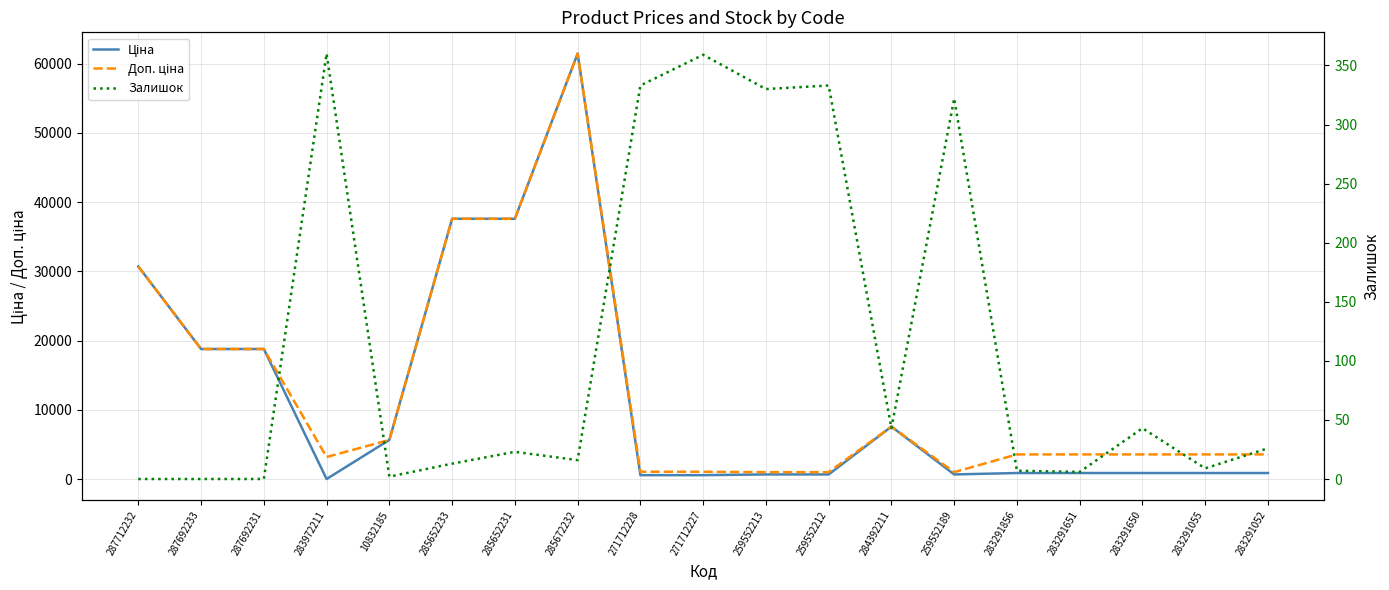

True or false: Залишок and Доп. ціна cross at least once.

False